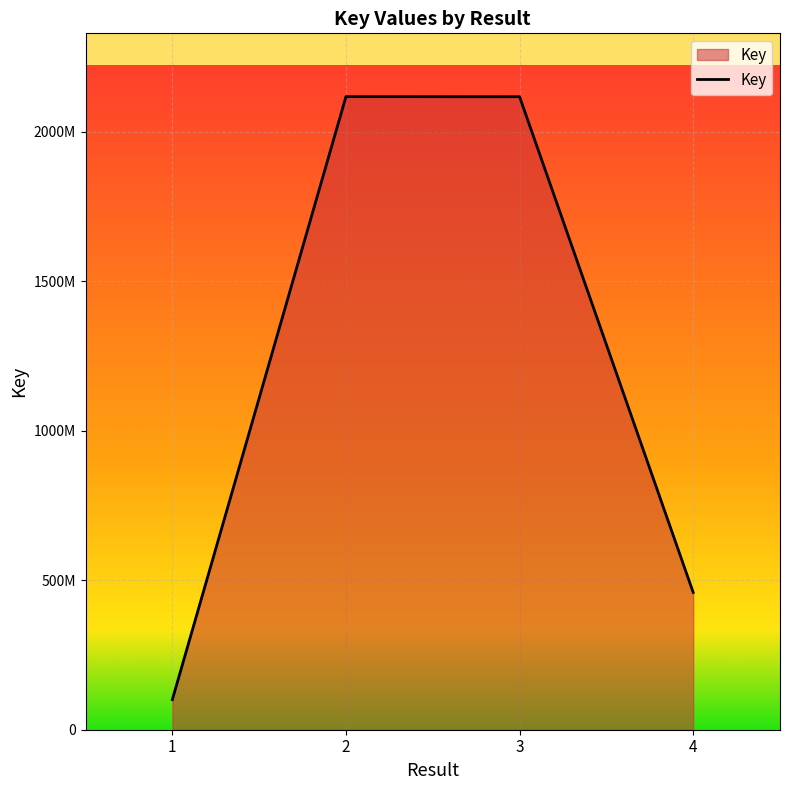

Is this an area chart (filled region under the line)?

Yes